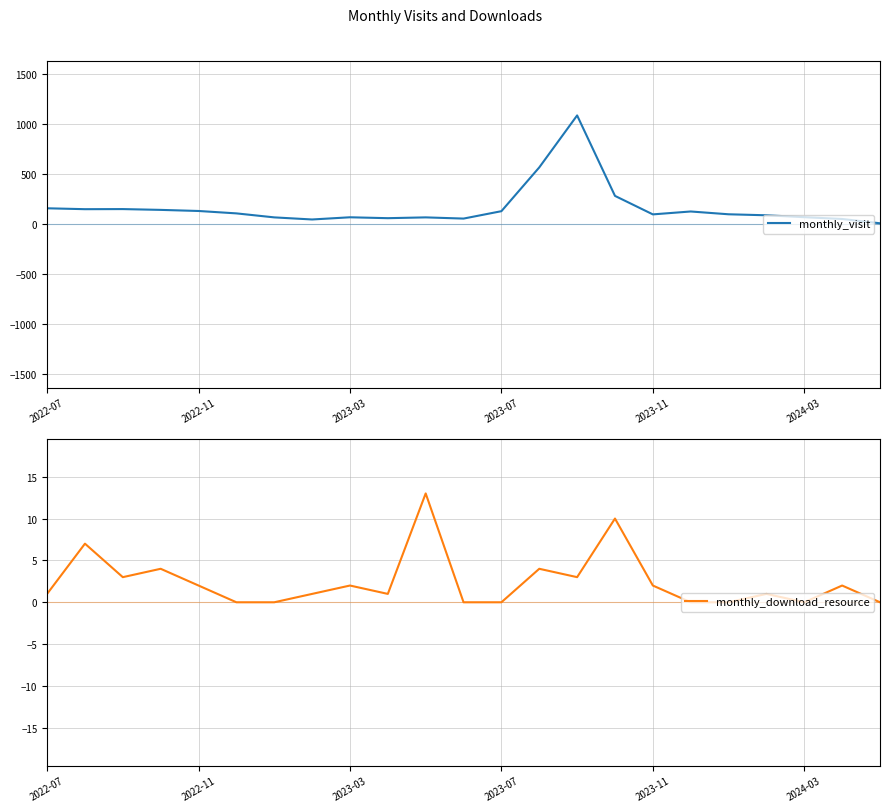

True or false: monthly_download_resource and monthly_visit cross at least once.

False